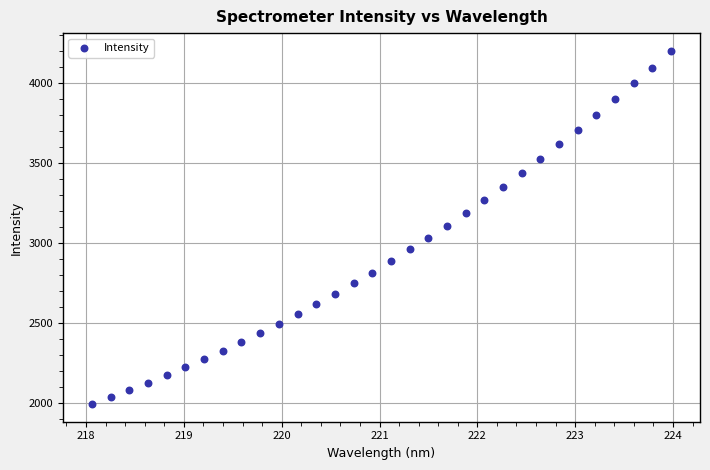

What is the range of Y values (max minus min)?

2210.1